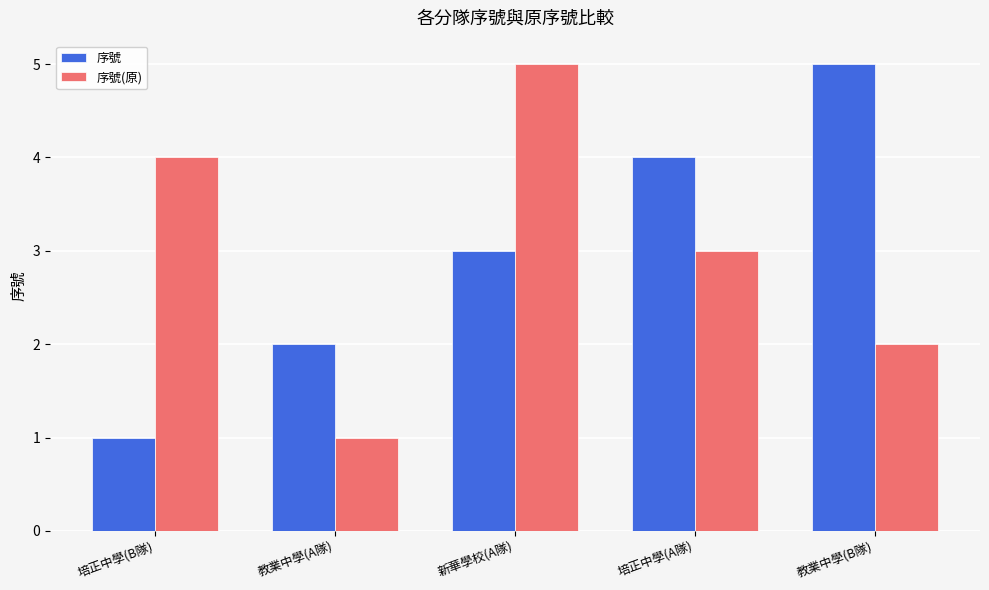

How many 序號 values are between 2 and 4?

3